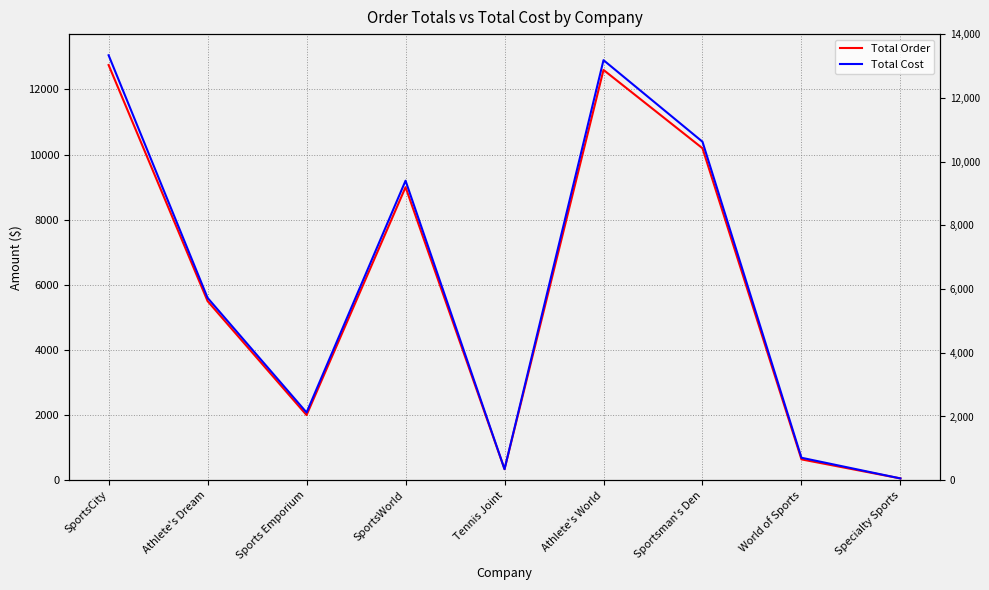

At which label is Total Cost closest to 6552?

Athlete's Dream